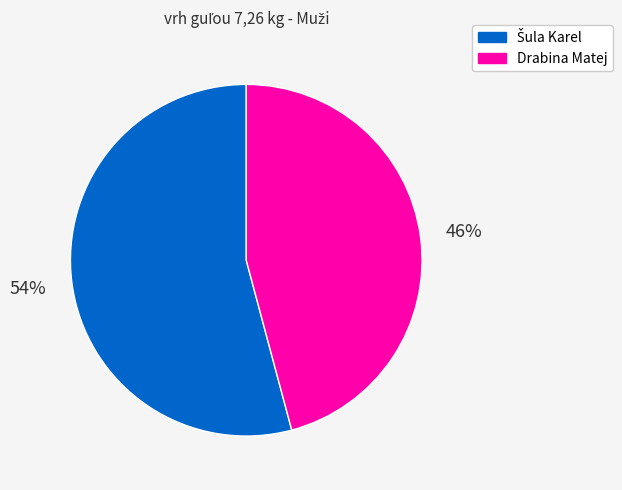

What percentage is the Drabina Matej slice, to the nearest percent?

46%